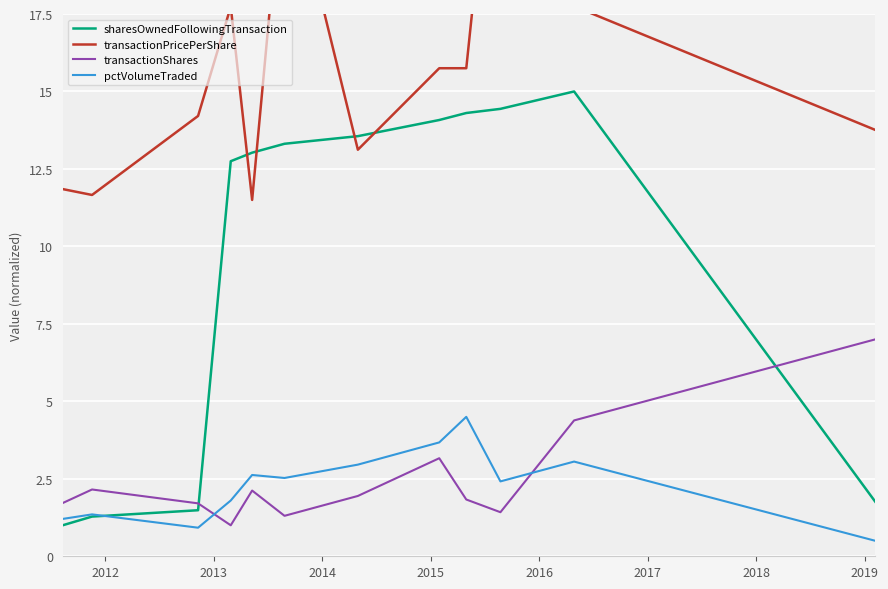

What is the value of the pctVolumeTraded point at the 10th from the left?

2.4